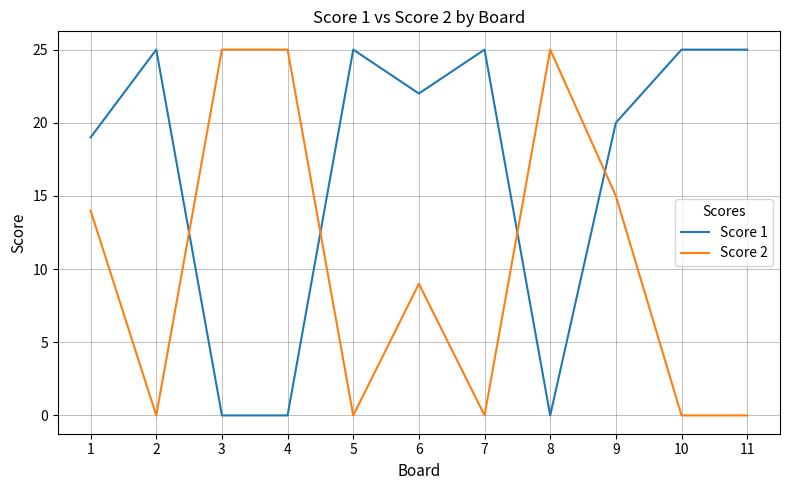

Rank the series at 5 from highest to lowest value.

Score 1, Score 2